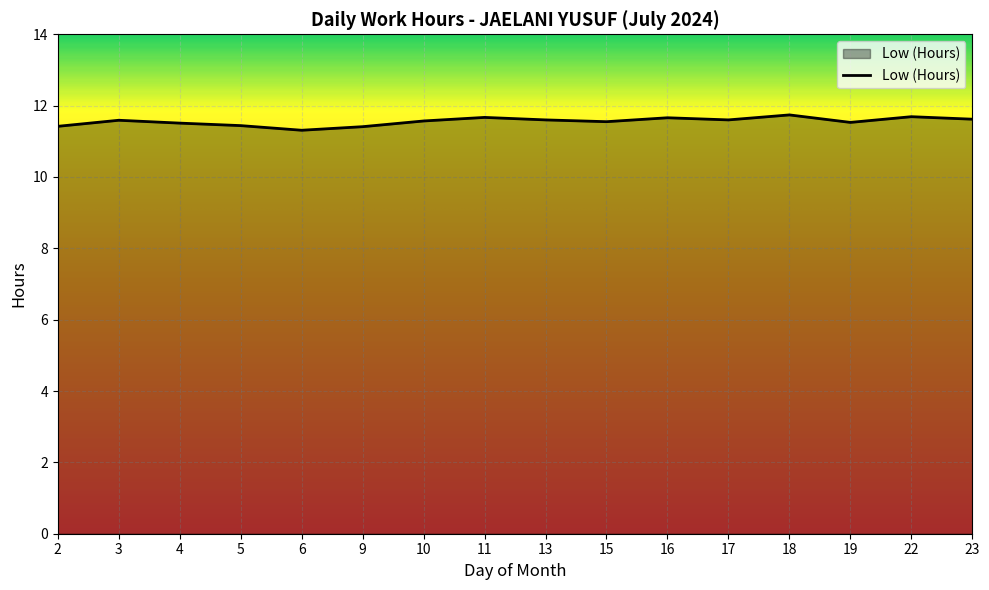

What is the difference between the maximum and minimum values?

0.4